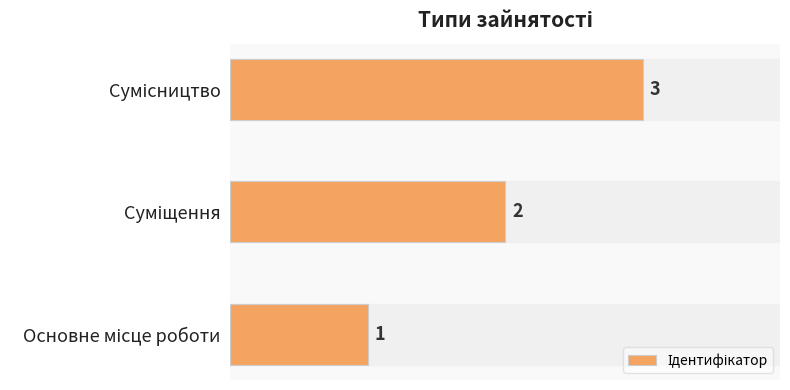

What is the maximum value shown in the chart?

3